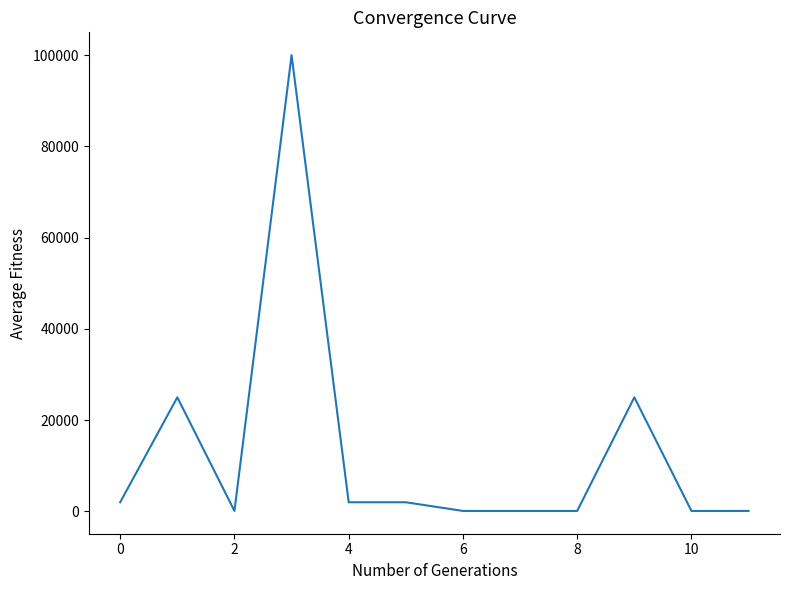

Reading left to right, extract all data points from this chart.

2000	25000	100	100000	2000	2000	100	100	100	25000	100	100